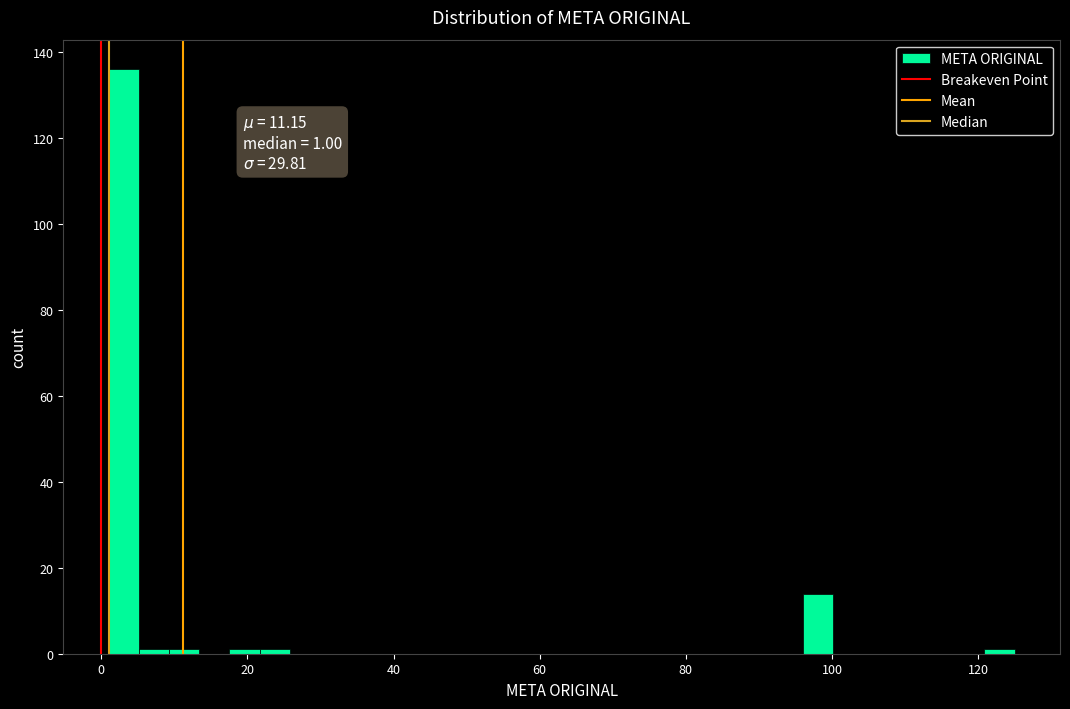

Around what value on the x-axis is the tallest bar? Give the approximate position of its centre, as read against the axis.

4